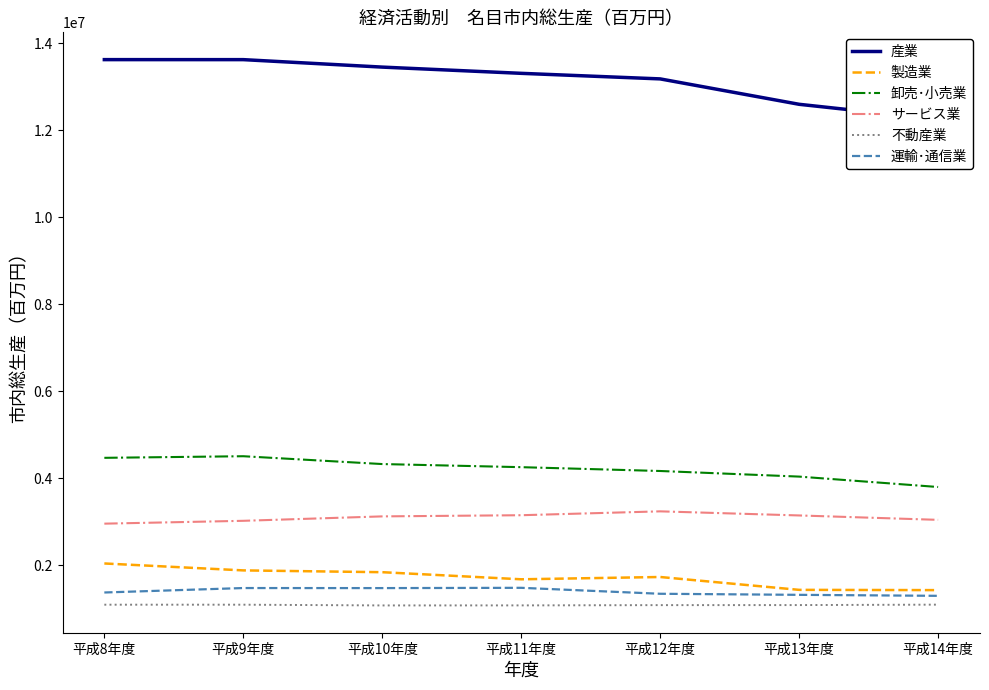

Which series has the largest total across all categories?

産業